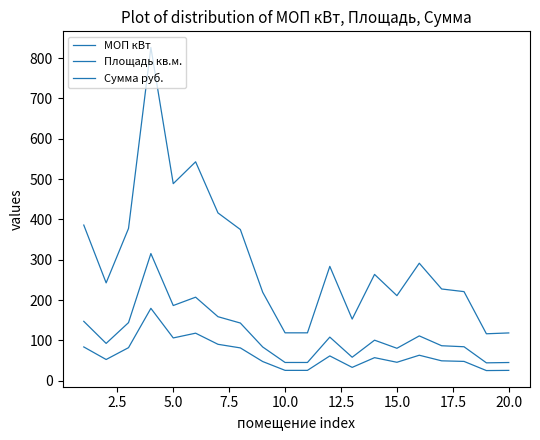

What is the smallest value displayed?

25.3